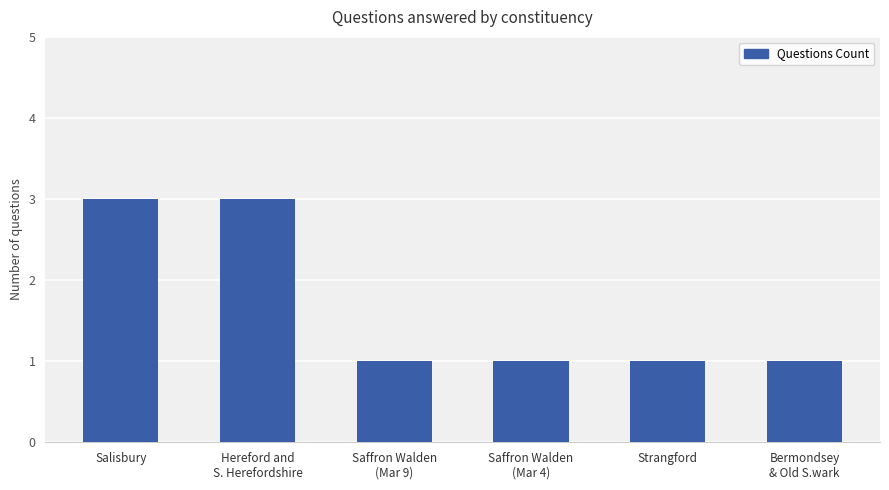

Reading left to right, transcribe all the data shown in this chart.

Salisbury=3	Hereford and
S. Herefordshire=3	Saffron Walden
(Mar 9)=1	Saffron Walden
(Mar 4)=1	Strangford=1	Bermondsey
& Old S.wark=1